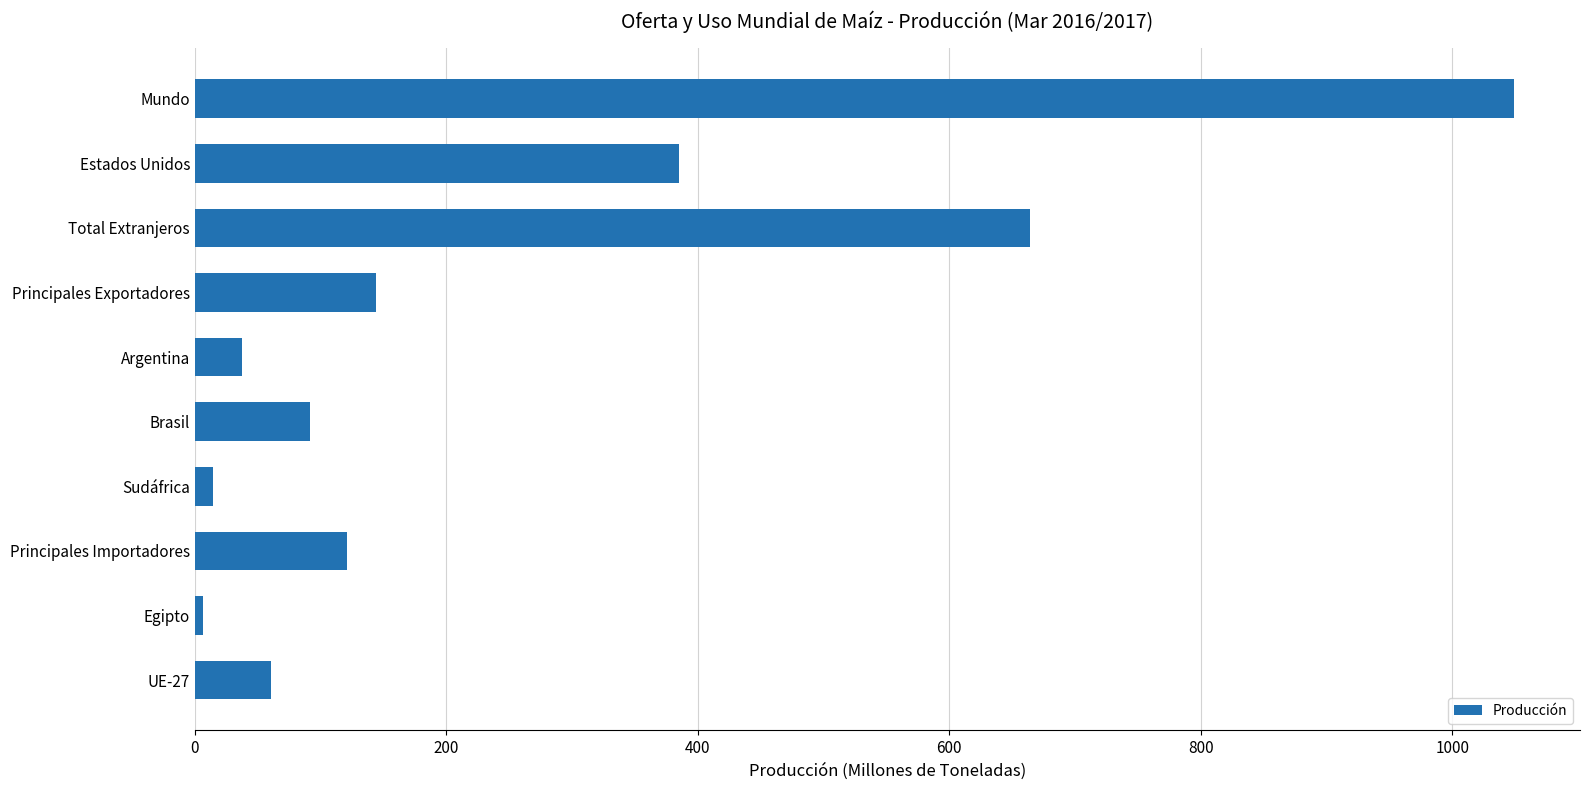

True or false: the data shows 46.9 at Principales Importadores.

False